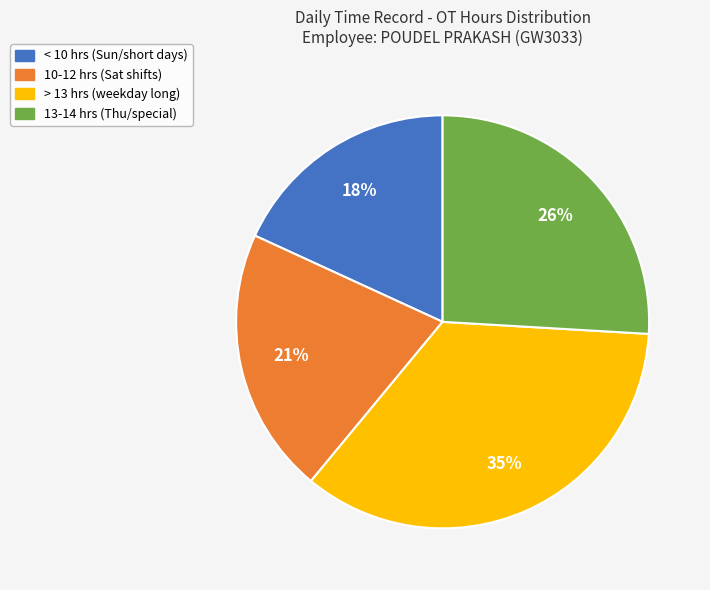

Is it true that > 13 hrs (weekday long) is 35% of the pie?

True